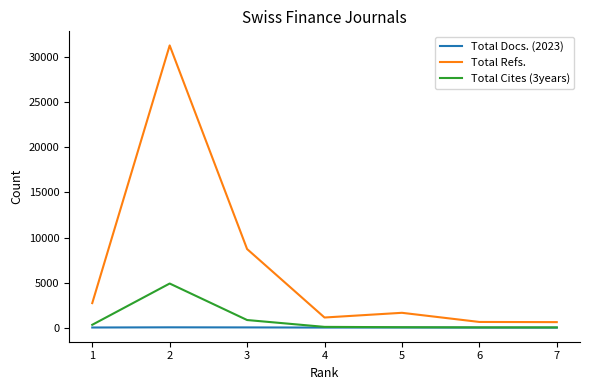

At which label does Total Cites (3years) reach its peak?

2